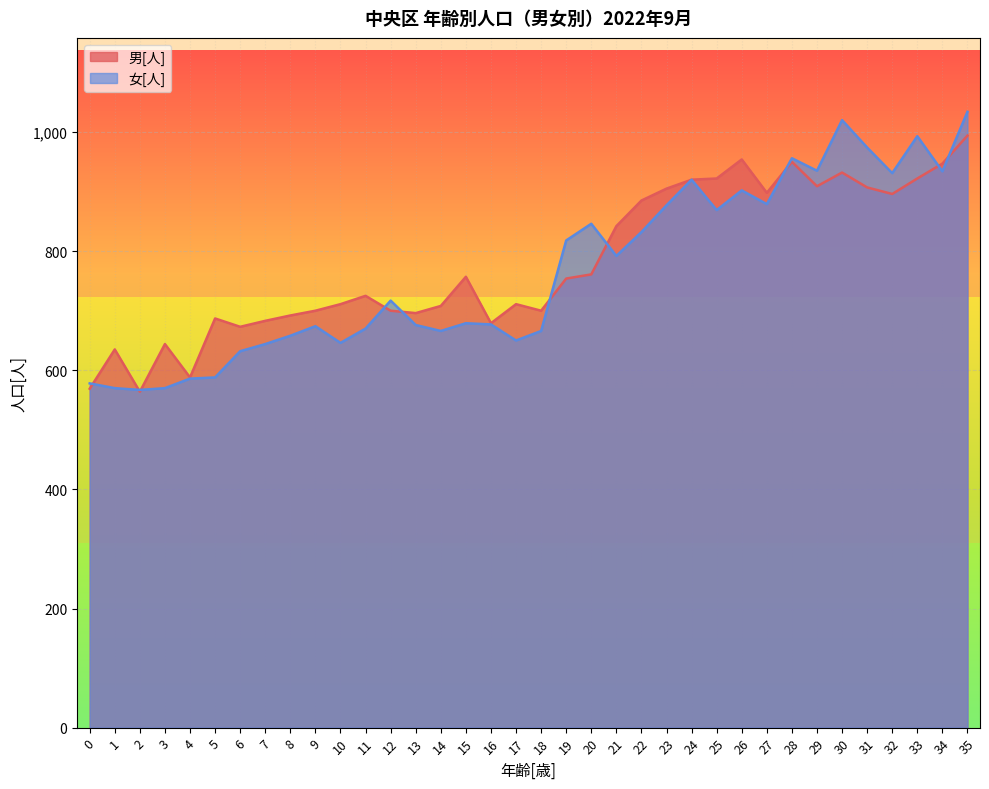

Which series has the largest range (max minus min)?

女[人]